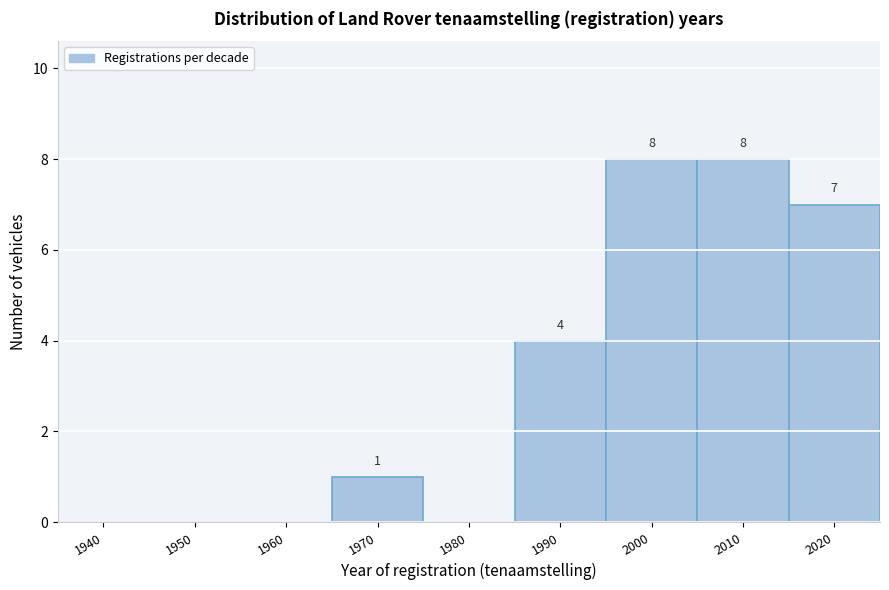

Reading right to left, what are all the values shown in this chart?

2020=7	2010=8	2000=8	1990=4	1980=0	1970=1	1960=0	1950=0	1940=0